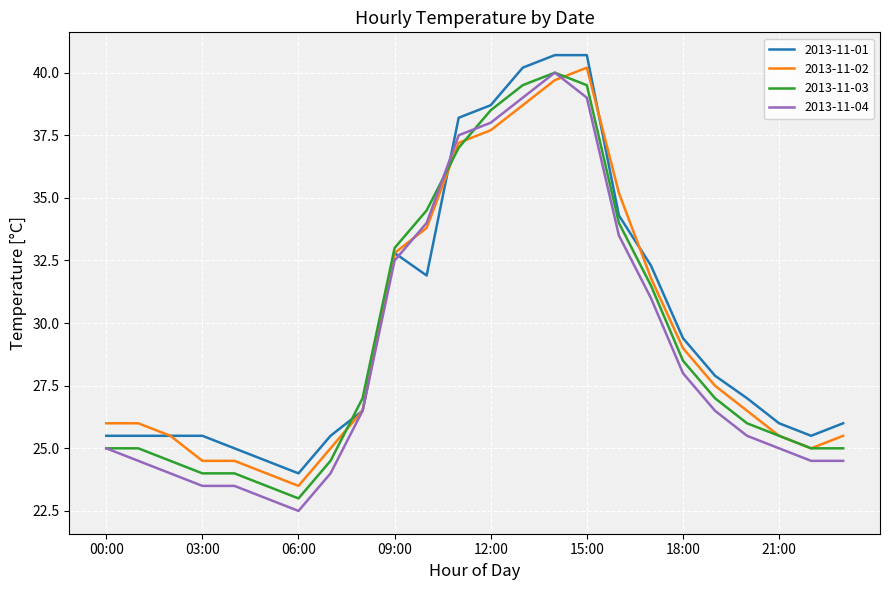

Which series has the largest total across all categories?

2013-11-01